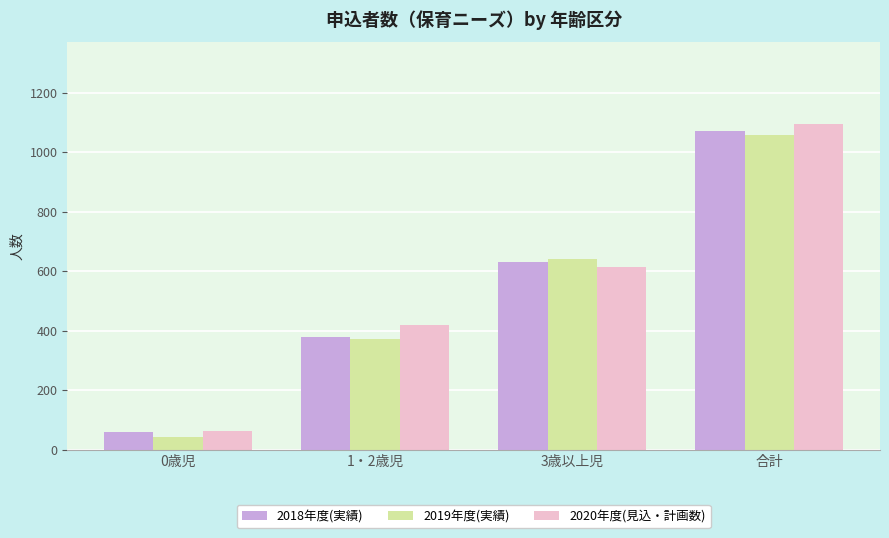

Read the 2020年度(見込・計画数) value at 合計.

1096